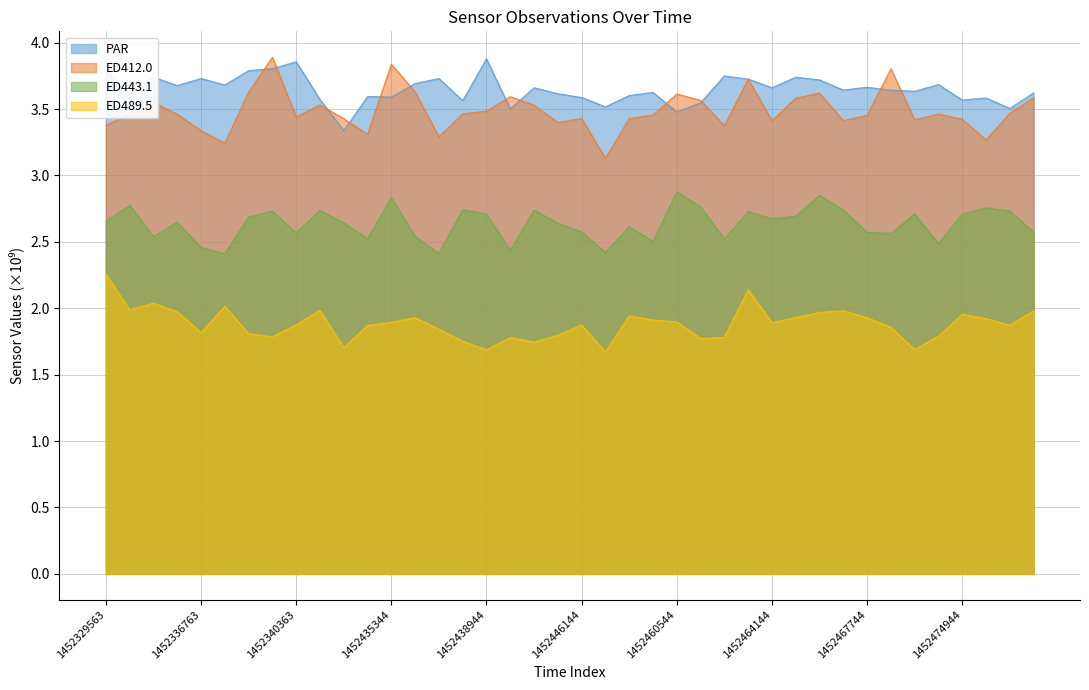

Which series has the largest total across all categories?

PAR